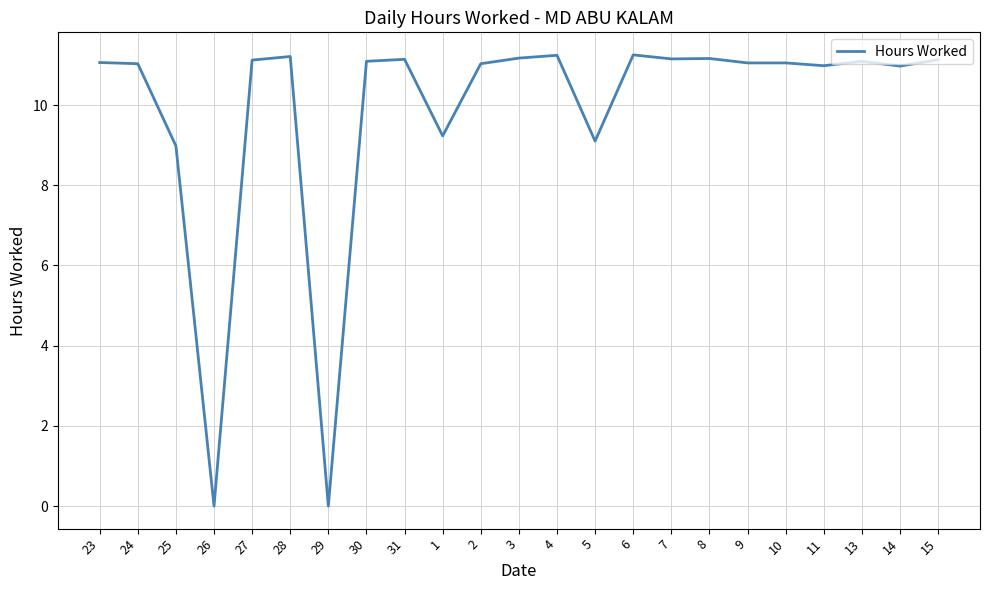

True or false: the data shows 15.6 at 23.

False